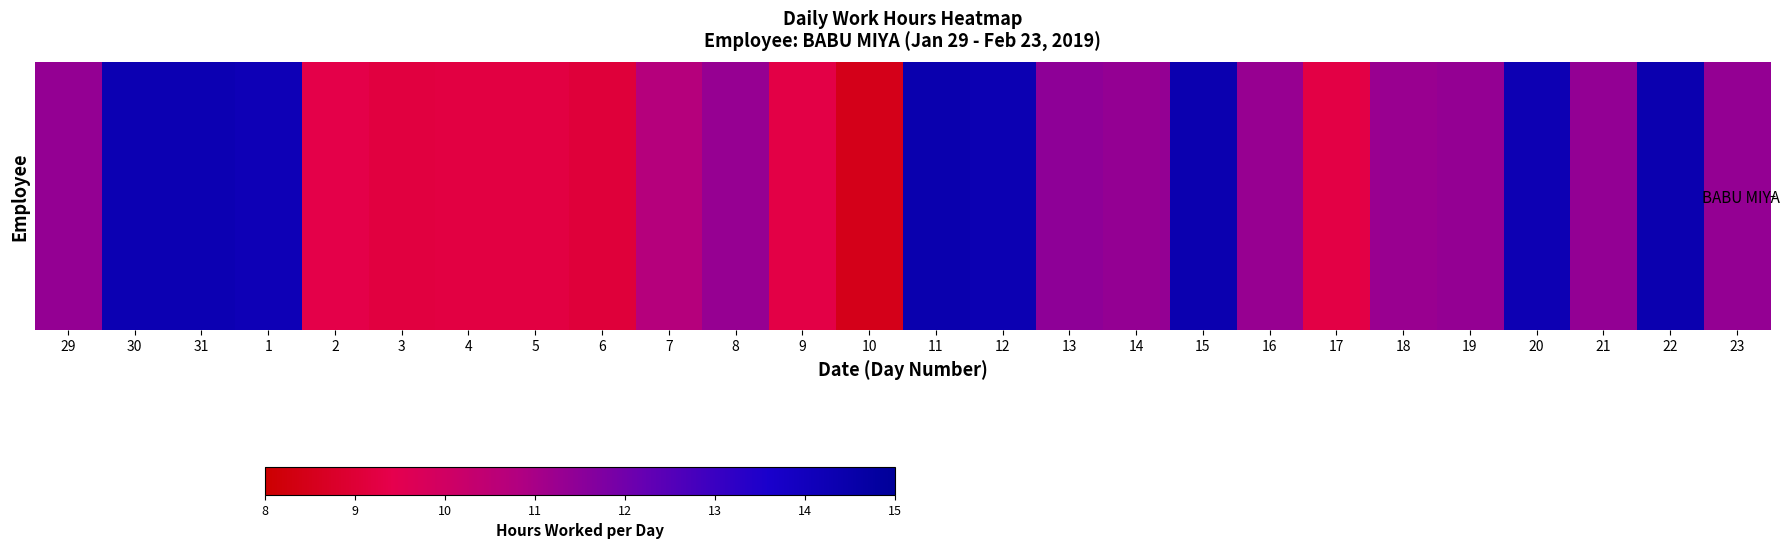

What is the difference between the maximum and second lowest values?

5.3